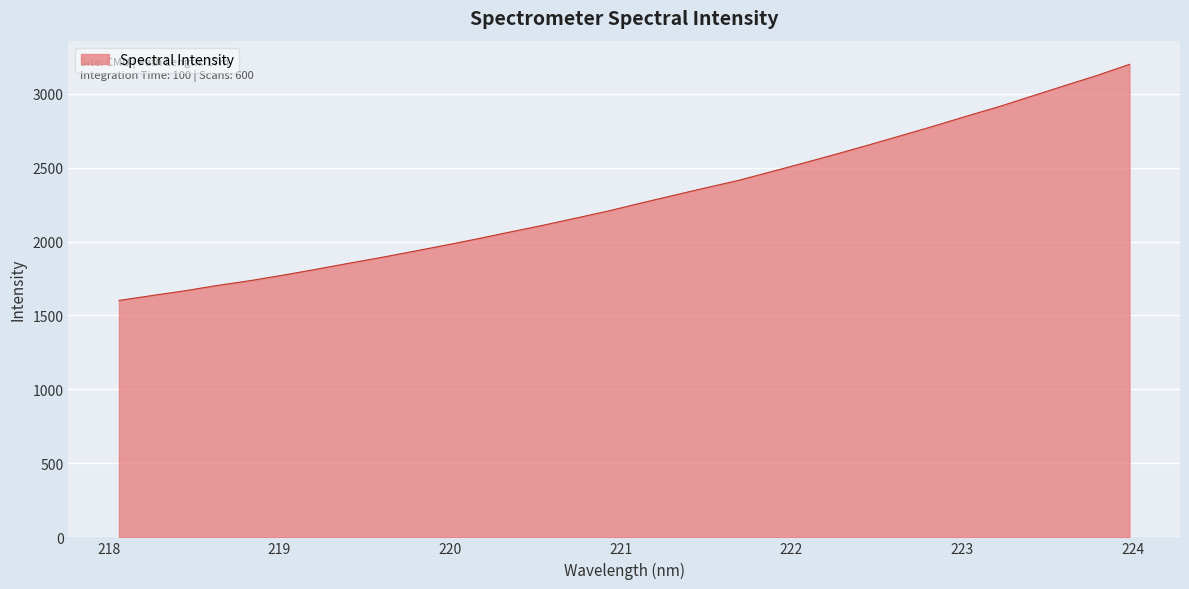

What is the maximum value shown in the chart?

3198.0